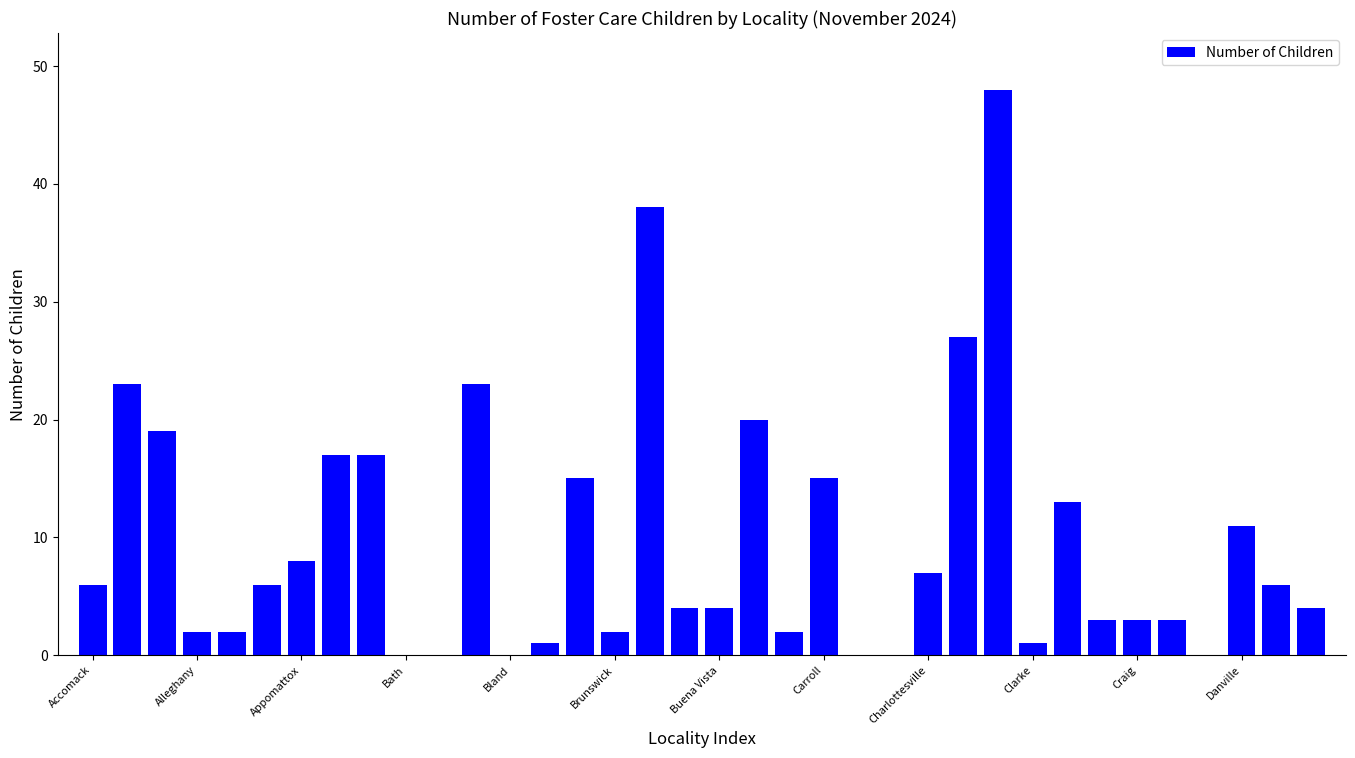

What is the sum of all values?

350